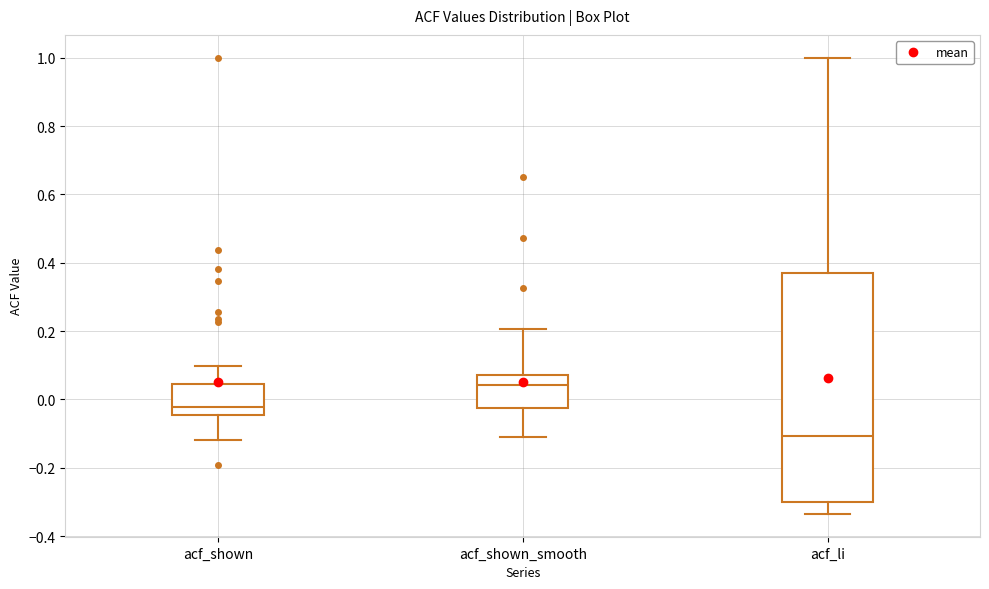

Which box's median line is the highest?

acf_shown_smooth